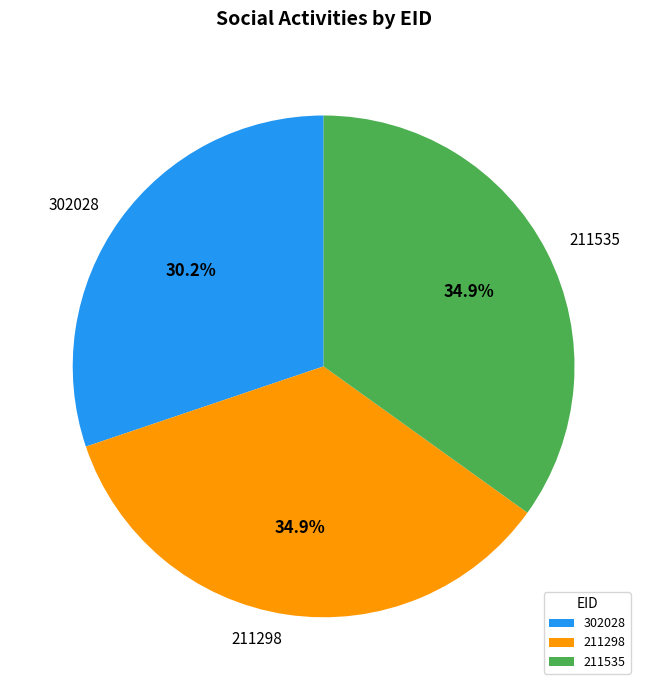

To the nearest percent, what is the difference between the 302028 and 211535 slice percentages?

5%